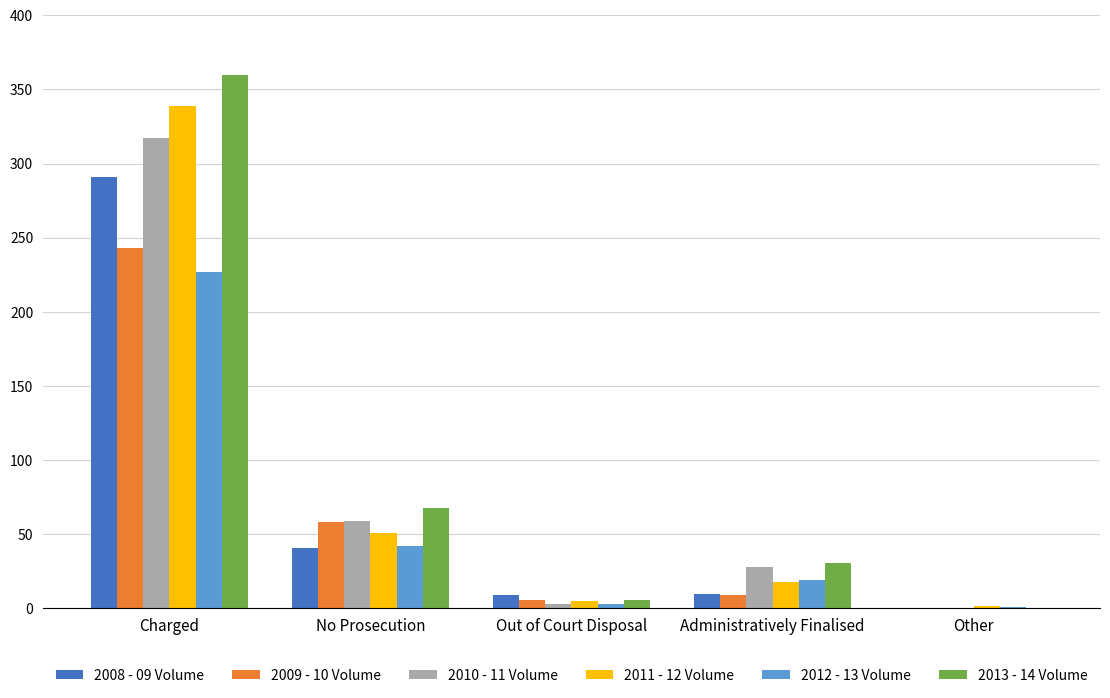

Which series changed the most between Charged and No Prosecution?

2013 - 14 Volume